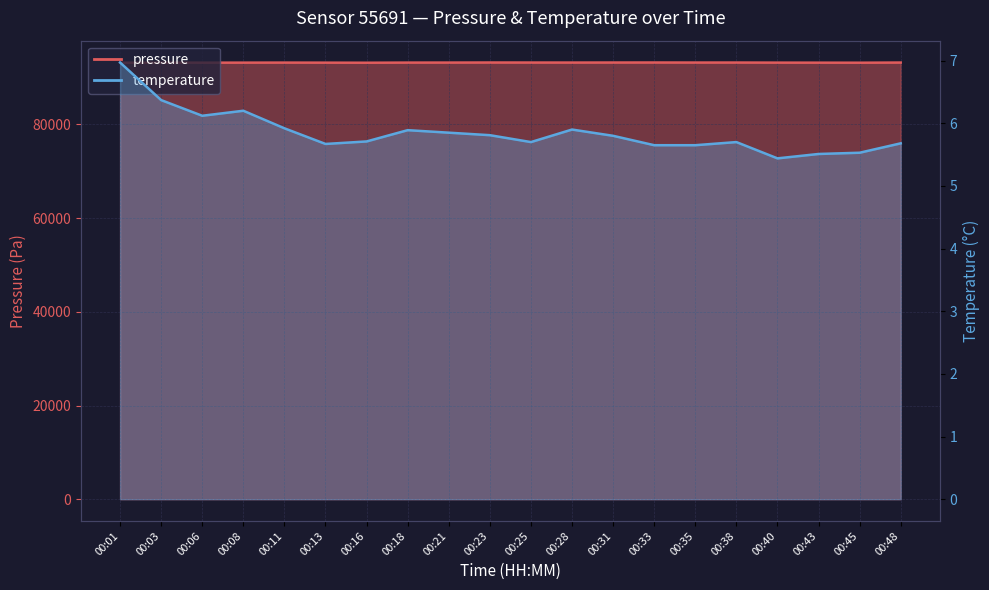

What is the value of the temperature point at the 8th from the left?

5.9